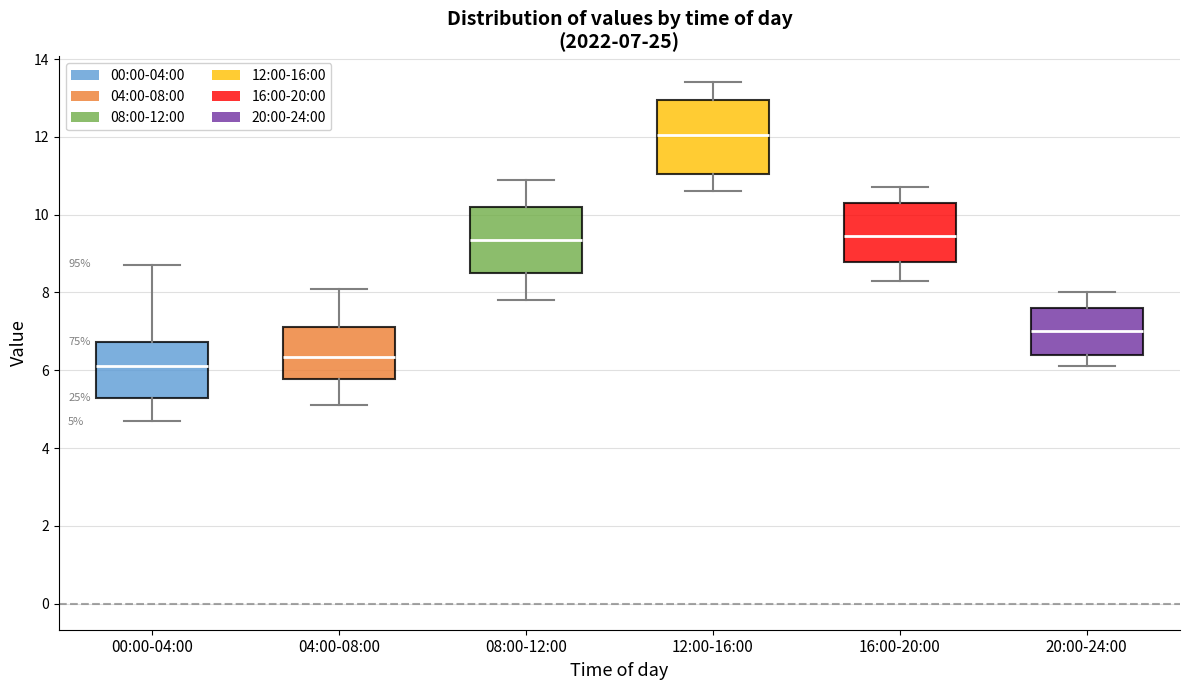

Which box's median line is the highest?

12:00-16:00